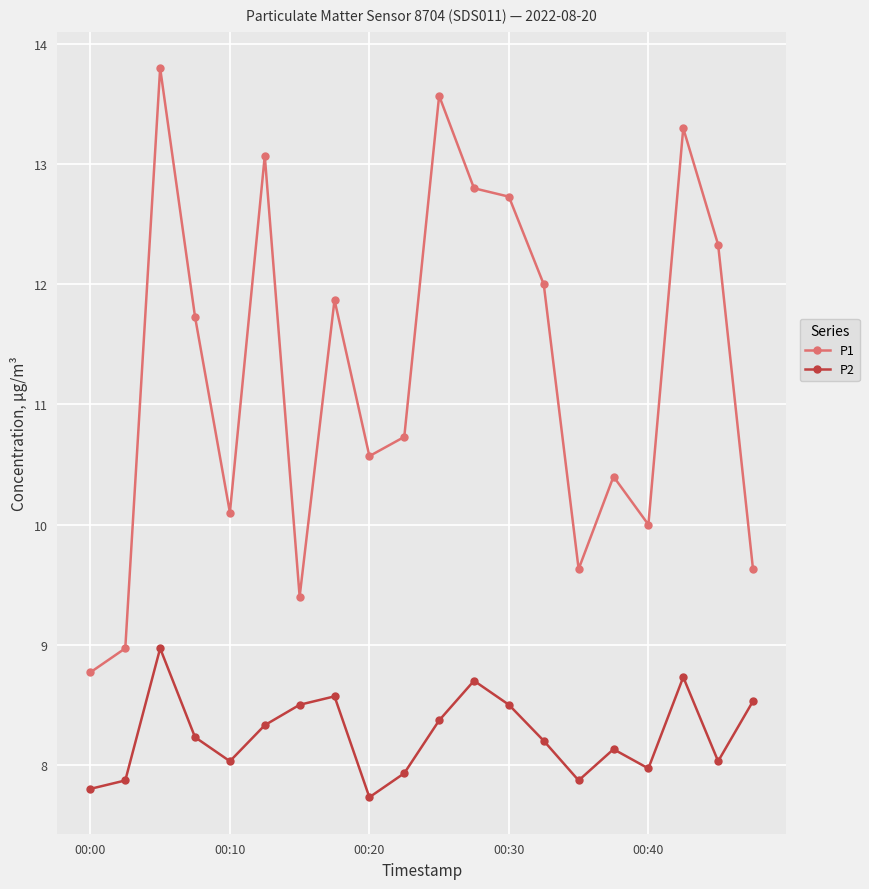

At how many categories does at least one series exceed 11?

10